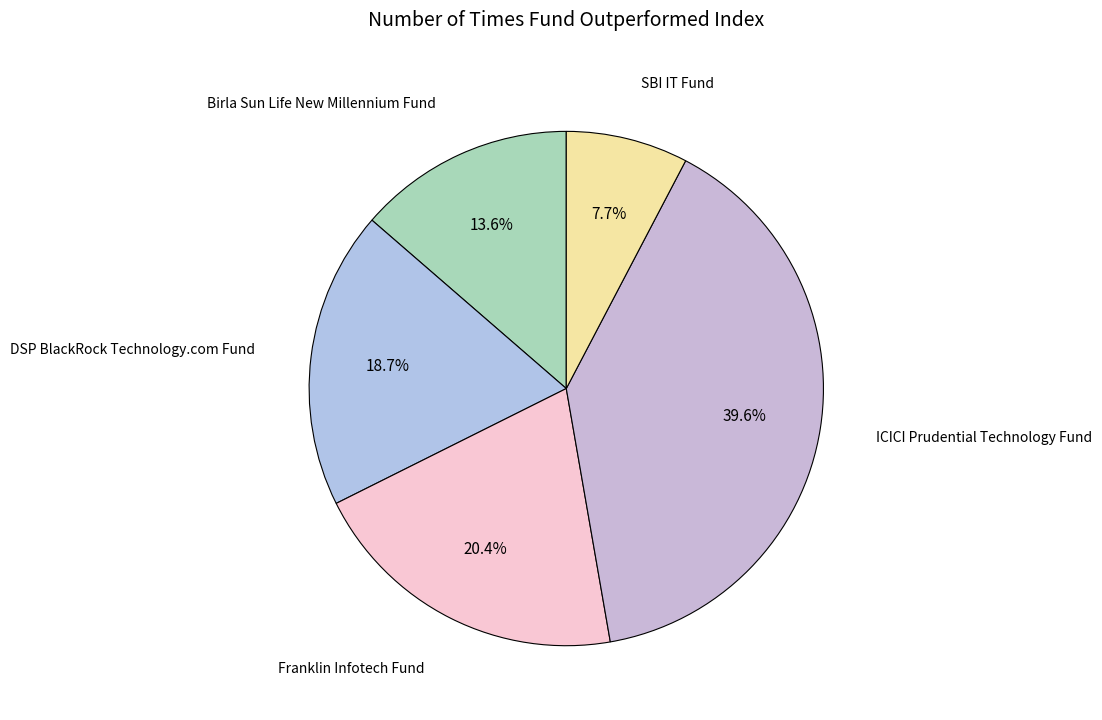

How many segments does this pie chart have?

5